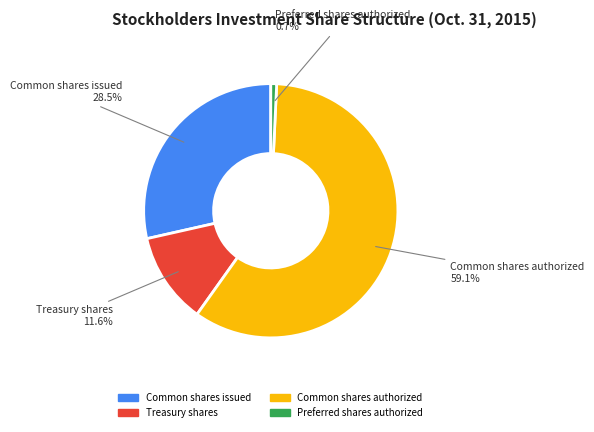

What percentage is NOT represented by Preferred shares authorized?

99.3%